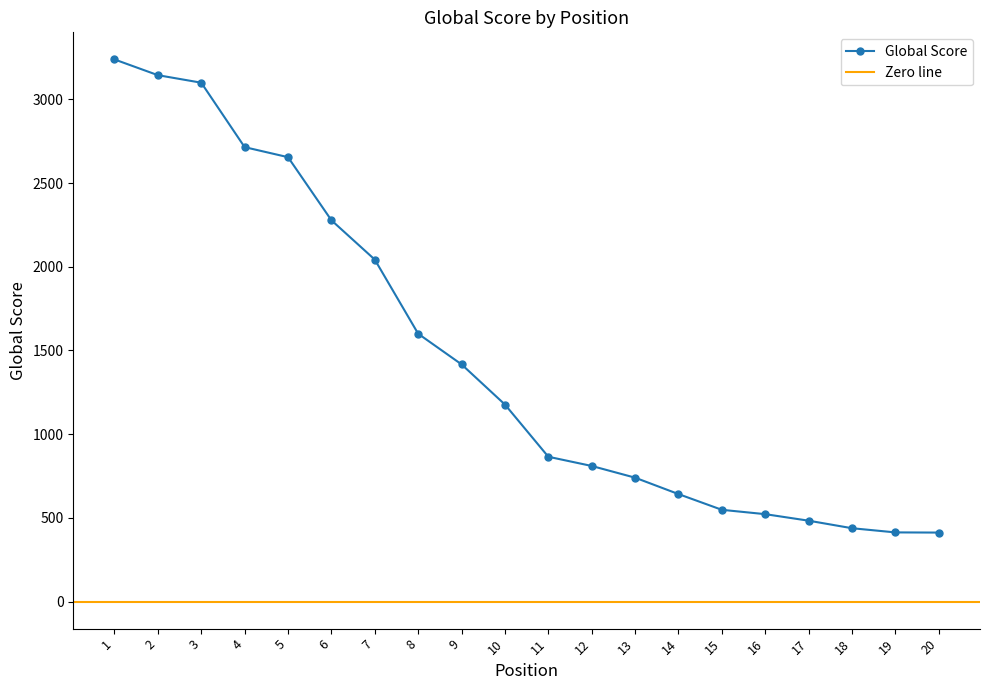

Which has a higher value, 3 or 10?

3